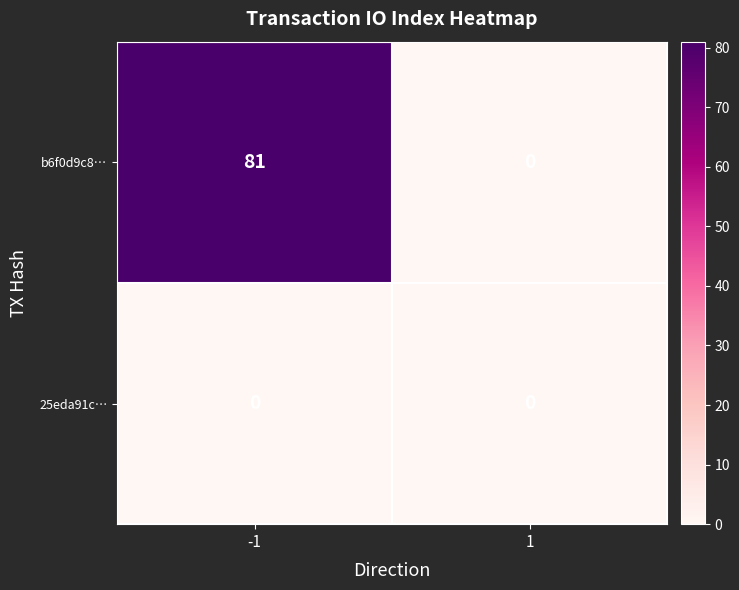

At how many categories does at least one series exceed 16?

1